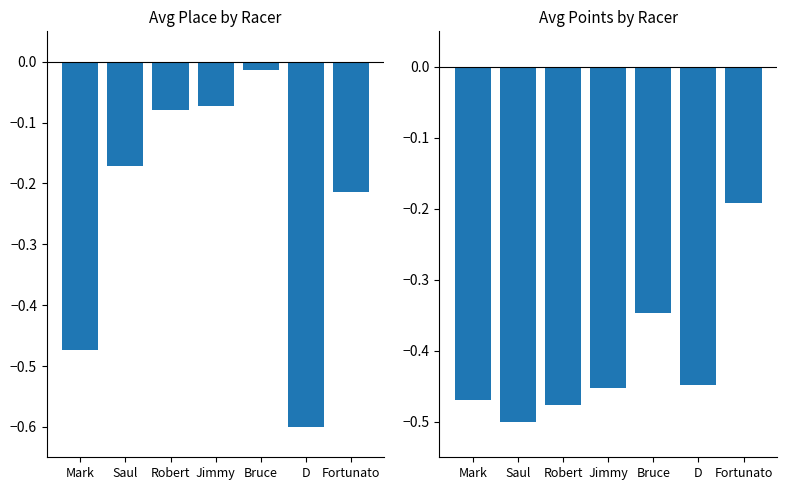

What is the approximate value of Avg Place at Saul?

-0.2